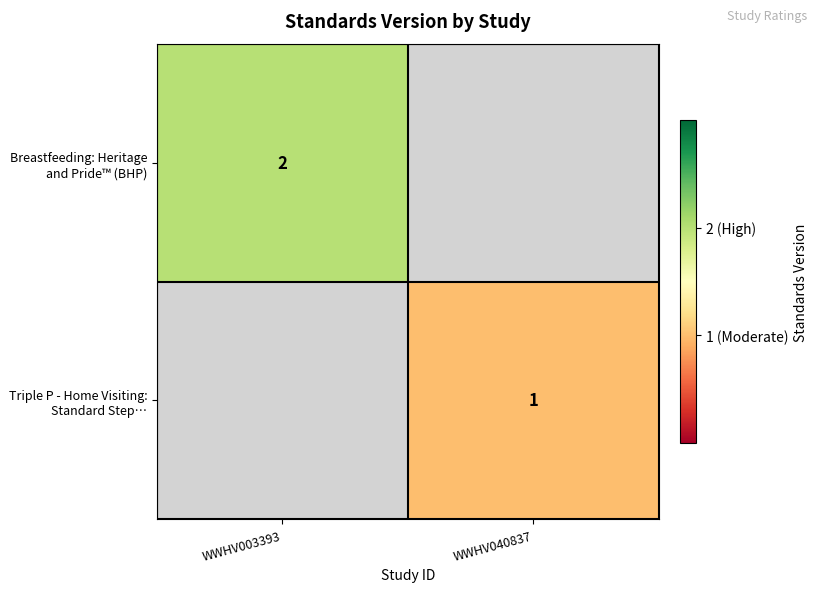

True or false: Triple P - Home Visiting: Standard Step… has a value of 1.4 at WWHV040837.

False